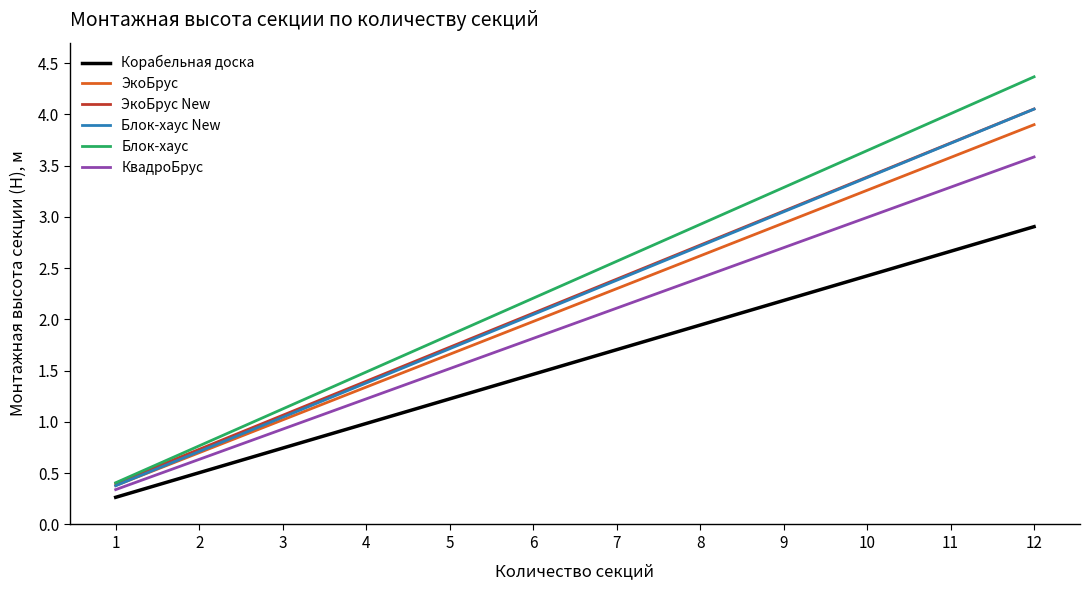

The ЭкоБрус New series shows 5.5 at 10. True or false?

False